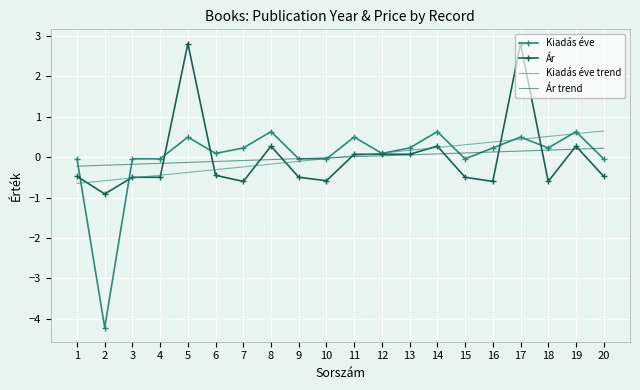

True or false: Kiadás éve trend has a value of 0.2 at 13.

True